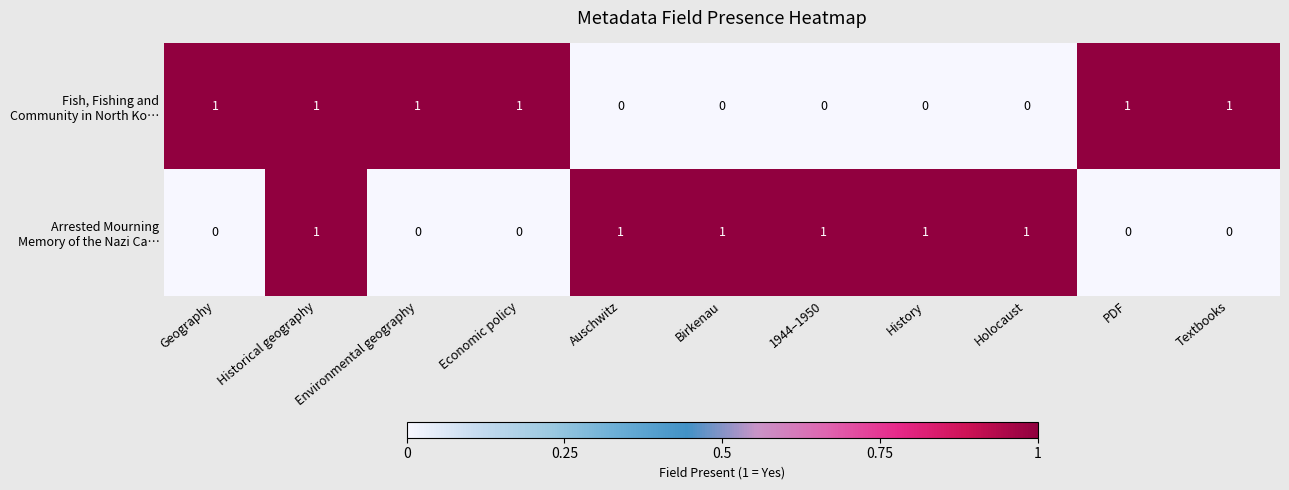

At how many categories does at least one series exceed 0?

11